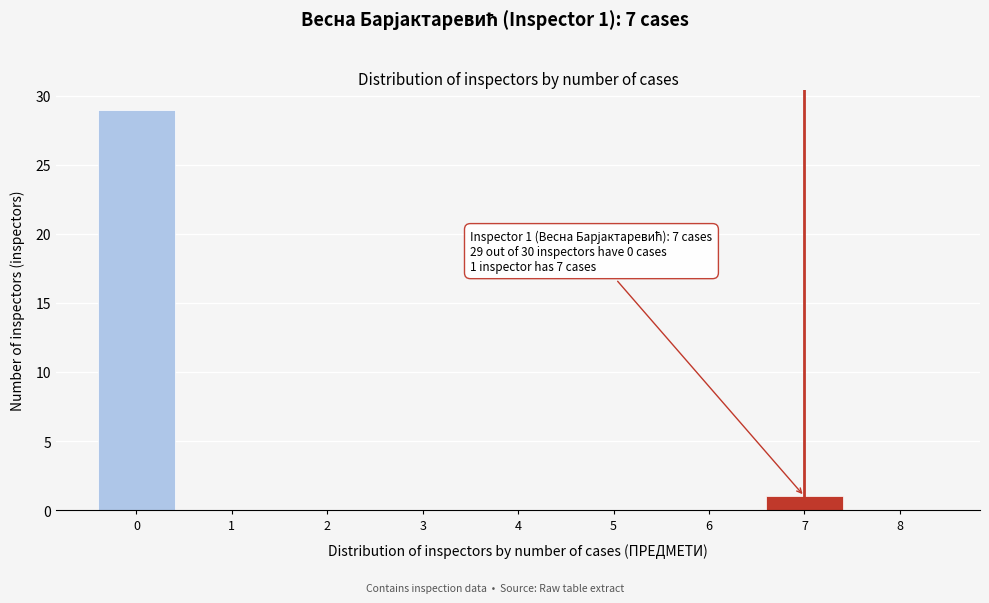

Reading left to right, transcribe all the data shown in this chart.

0=29	1=0	2=0	3=0	4=0	5=0	6=0	7=1	8=0